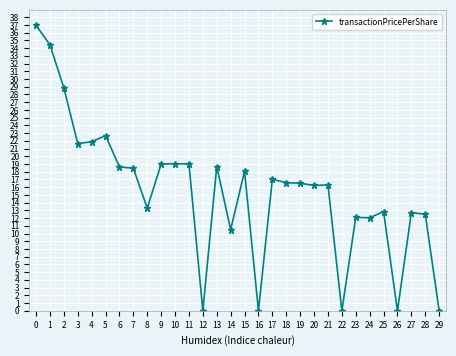

What is the greatest value displayed?

37.0